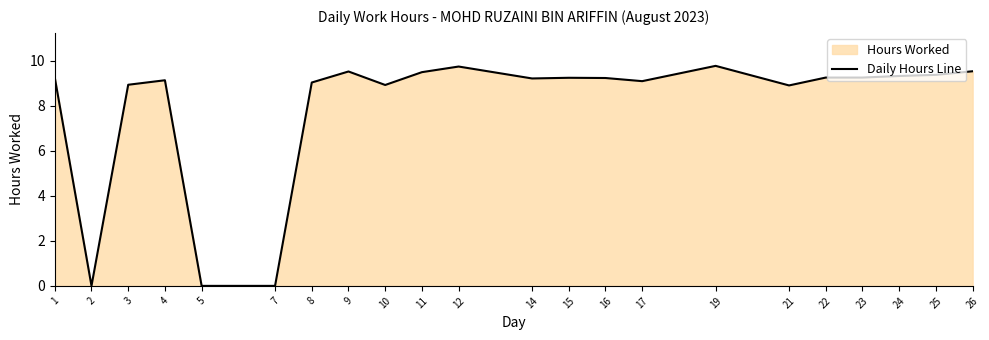

Approximately how many times larger is the value at 26 compared to 1?

1.0